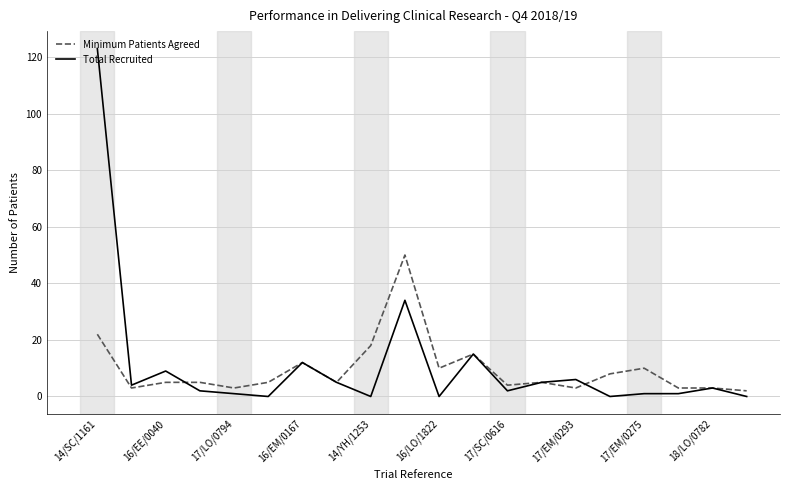

What is the maximum value shown in the chart?

123